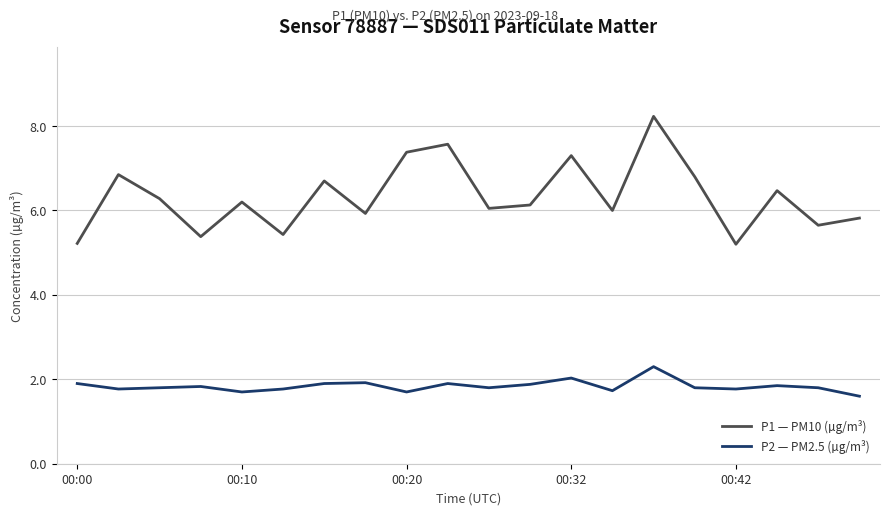

Which series has the largest total across all categories?

P1 — PM10 (µg/m³)